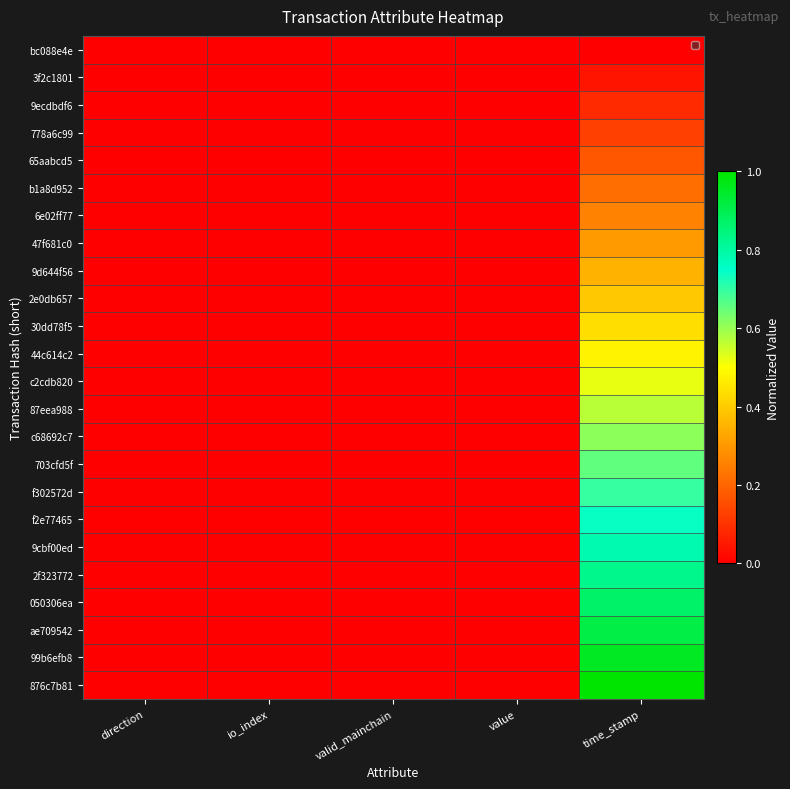

Which has a higher value, value or time_stamp?

value